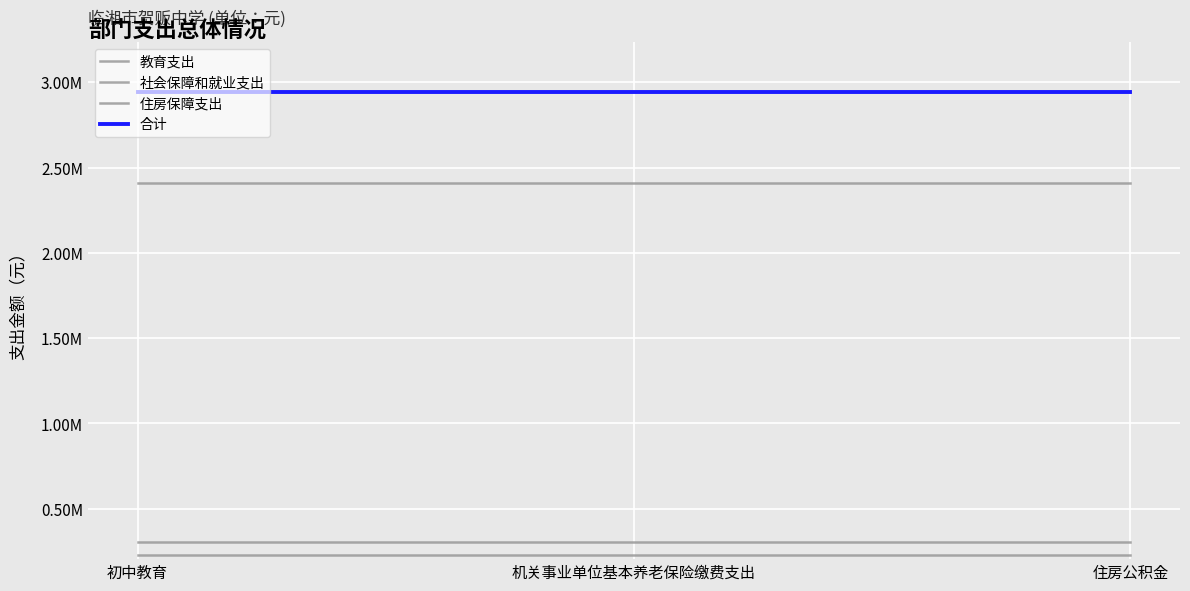

List the series in order of their peak value, highest first.

合计, 教育支出, 社会保障和就业支出, 住房保障支出